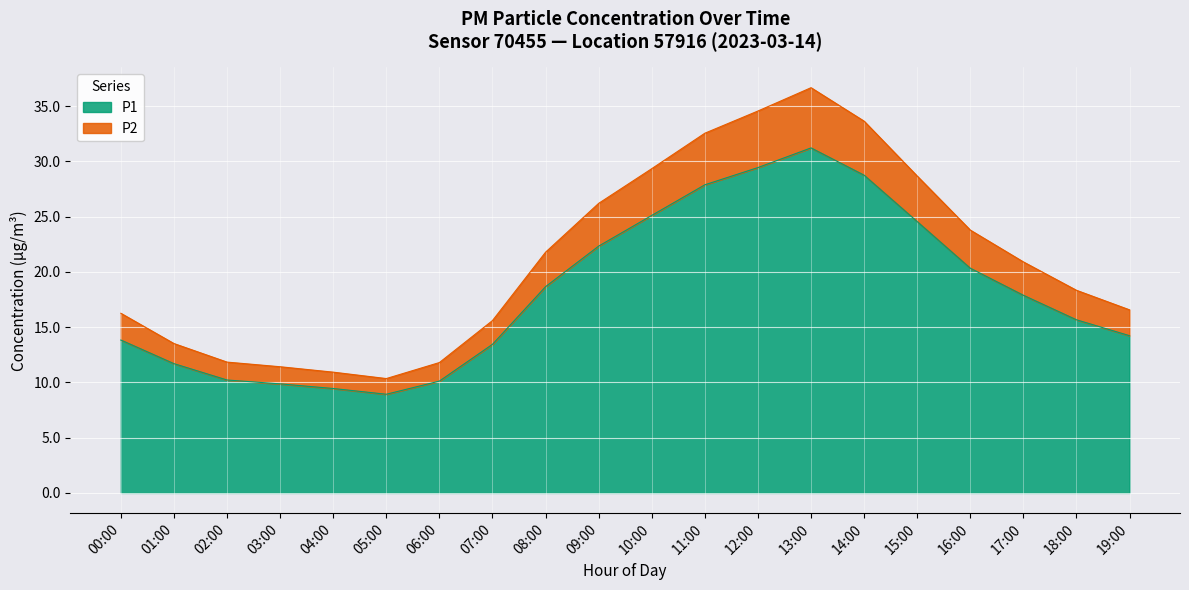

How many lines are shown in the chart?

2